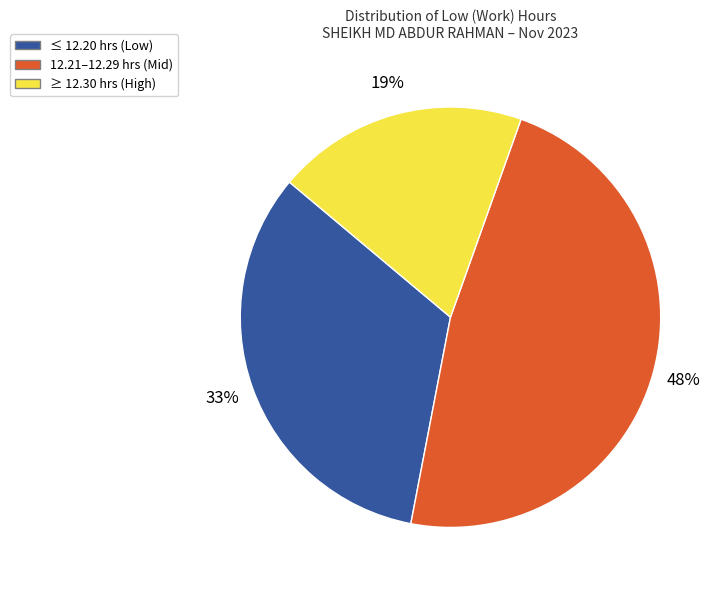

Is the sum of ≤ 12.20 hrs (Low) and ≥ 12.30 hrs (High) greater than half?

Yes